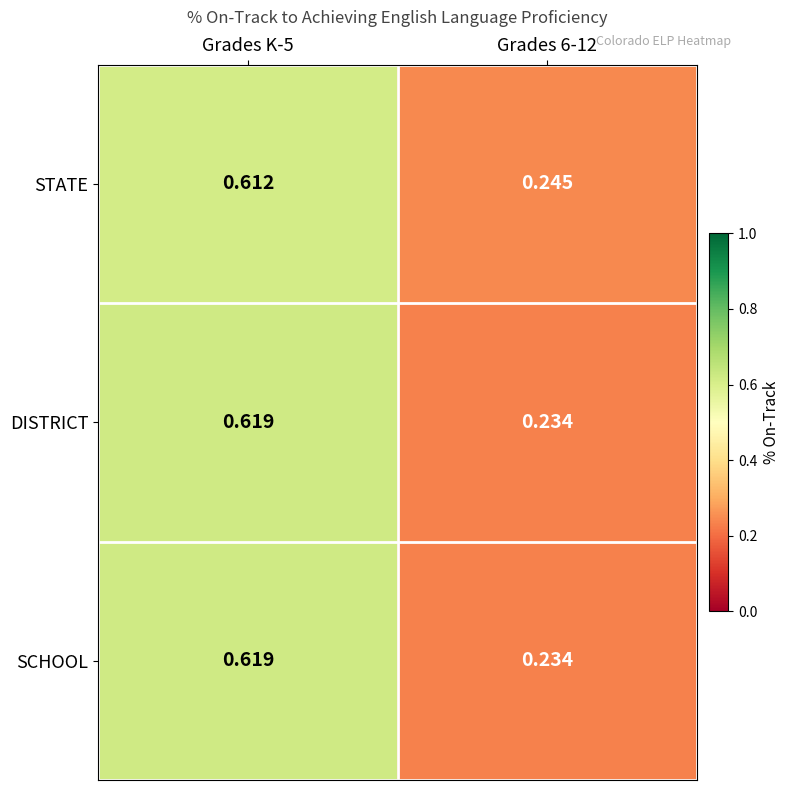

Which series has the largest total across all categories?

STATE